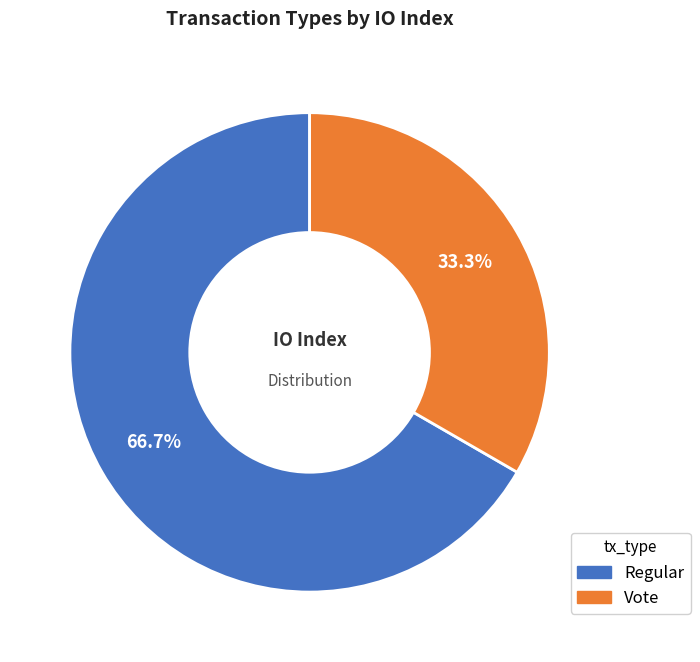

What is the smallest slice in the pie chart?

Vote